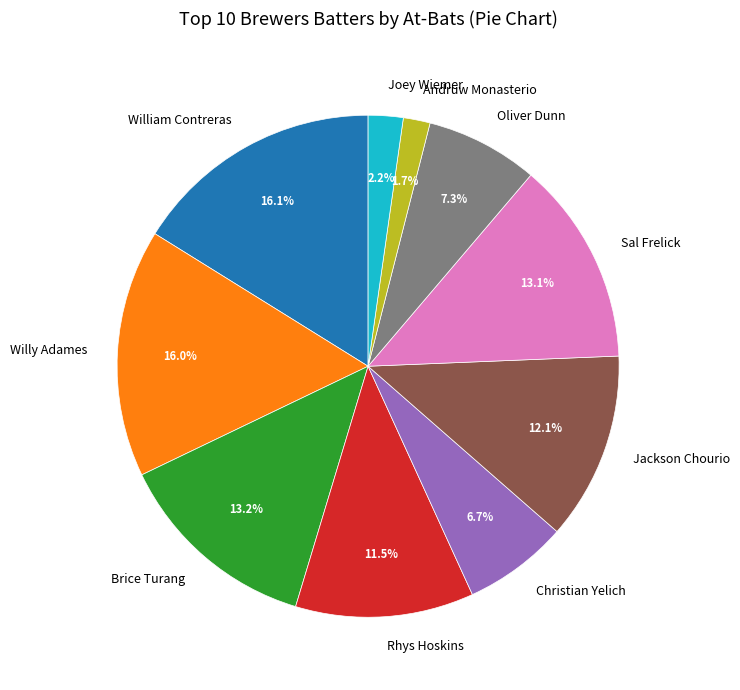

How many slices are in this pie chart?

10